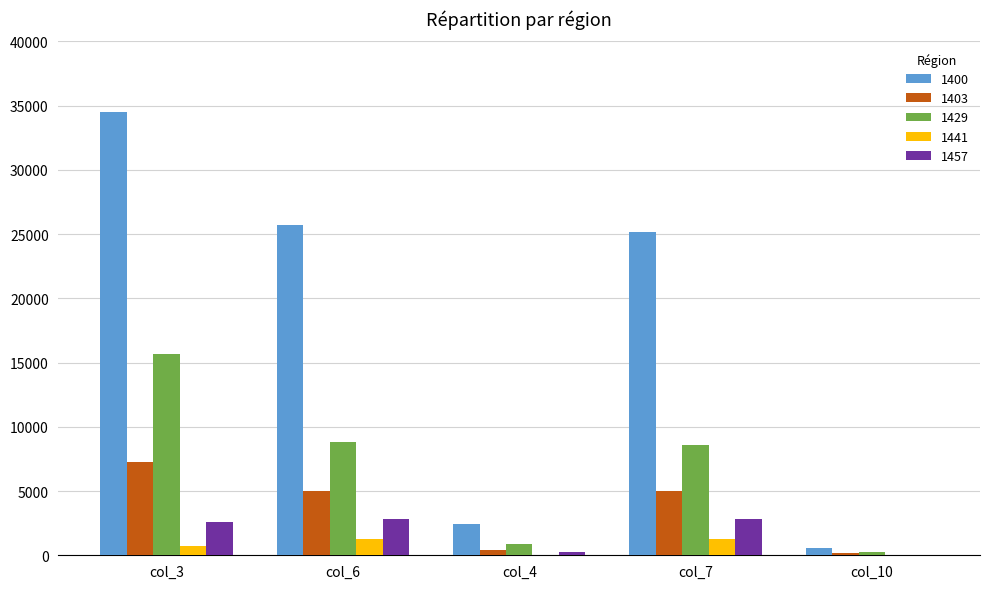

At which category is the sum across all series the highest?

col_3